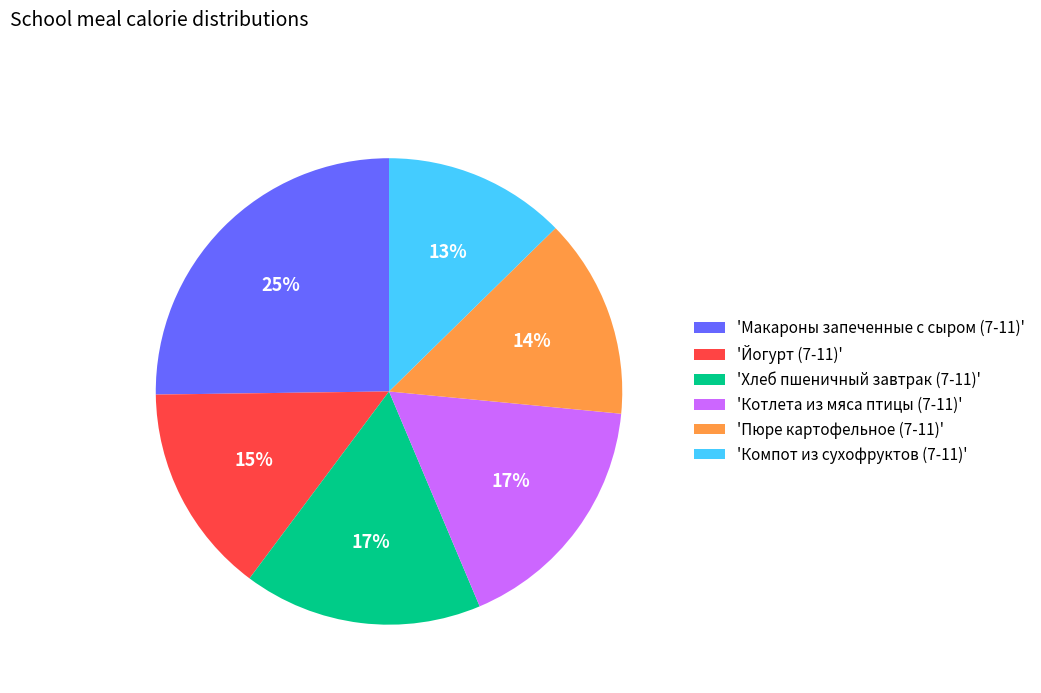

How many slices are in this pie chart?

6